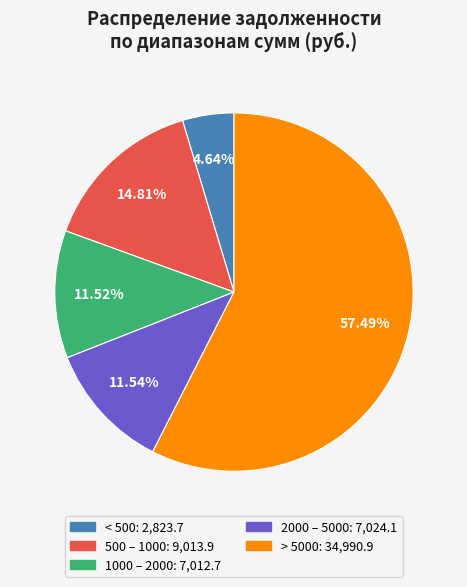

Does any single category account for the majority?

Yes